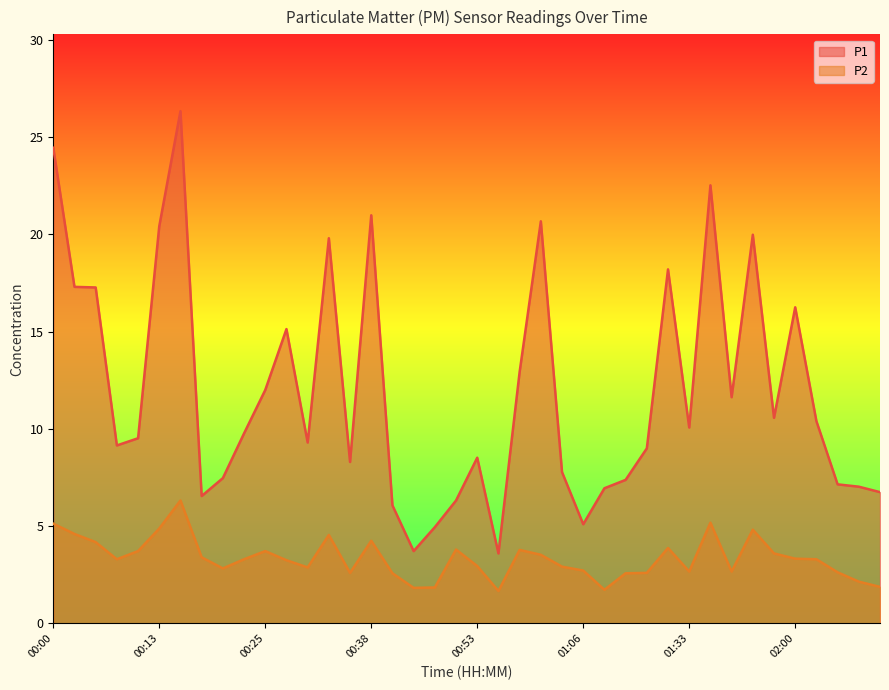

How many interior local peaks does the P1 series have?

10